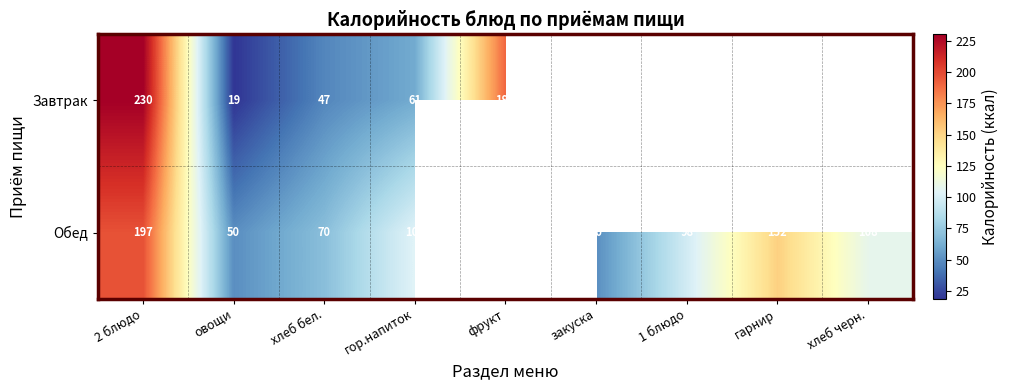

What is the spread (max minus min) of values at овощи?

31